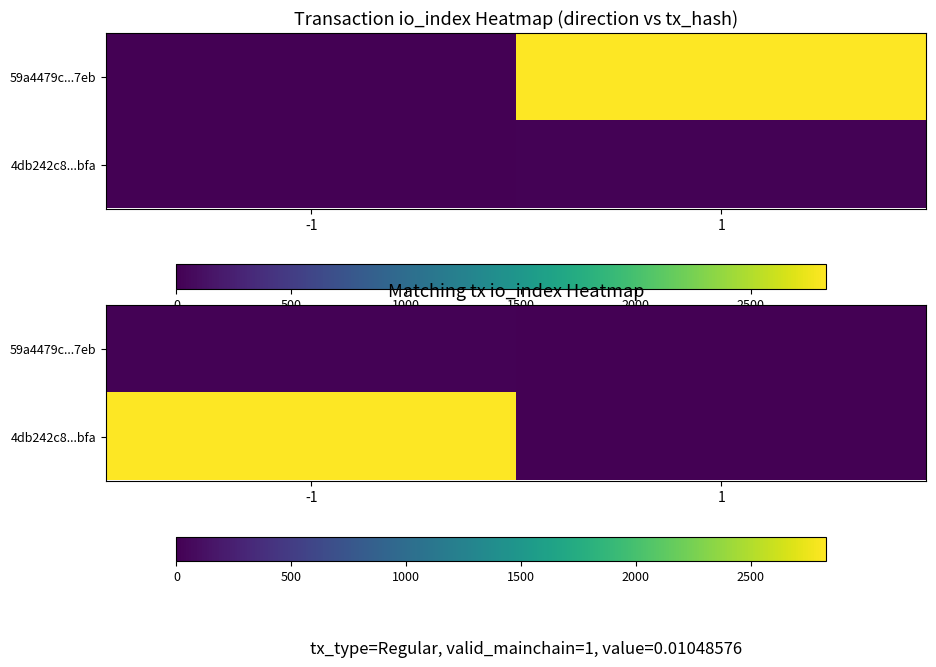

Which category has the lowest value across all series?

1